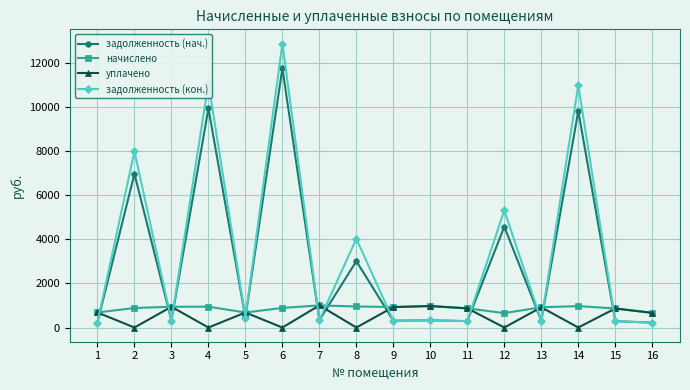

Which series ends up on top after the final intersection of задолженность (кон.) and начислено?

начислено